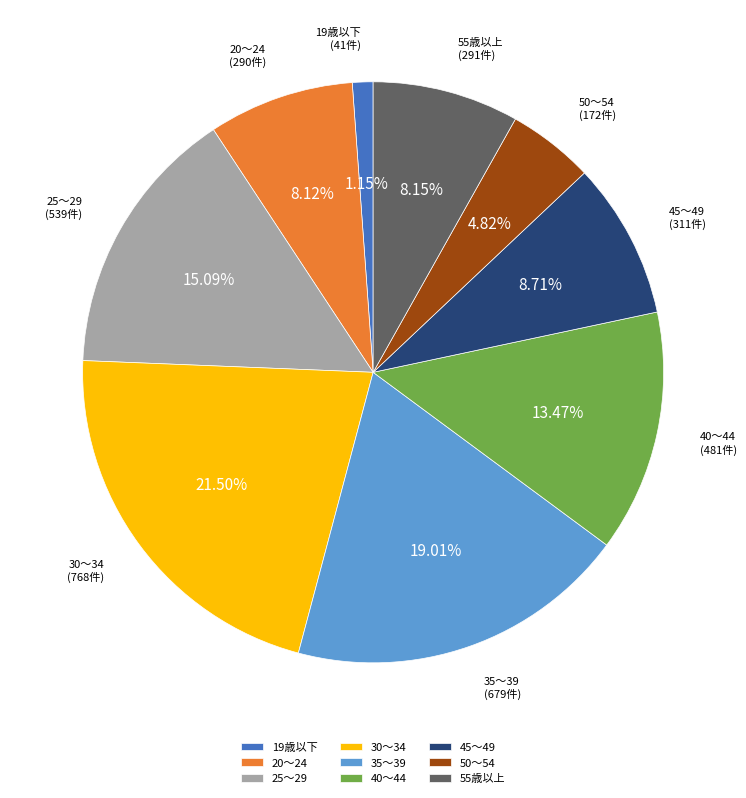

What percentage is the 19歳以下 slice, to the nearest percent?

1%